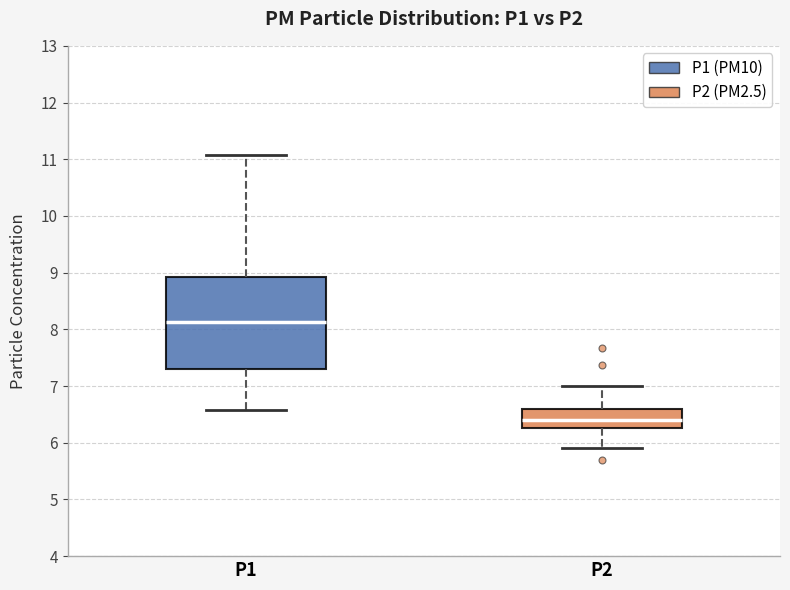

Where does the median line of the box for P2 sit on the y-axis? The values are not printed on the chart, so give them approximately, as read against the axis.

6.4